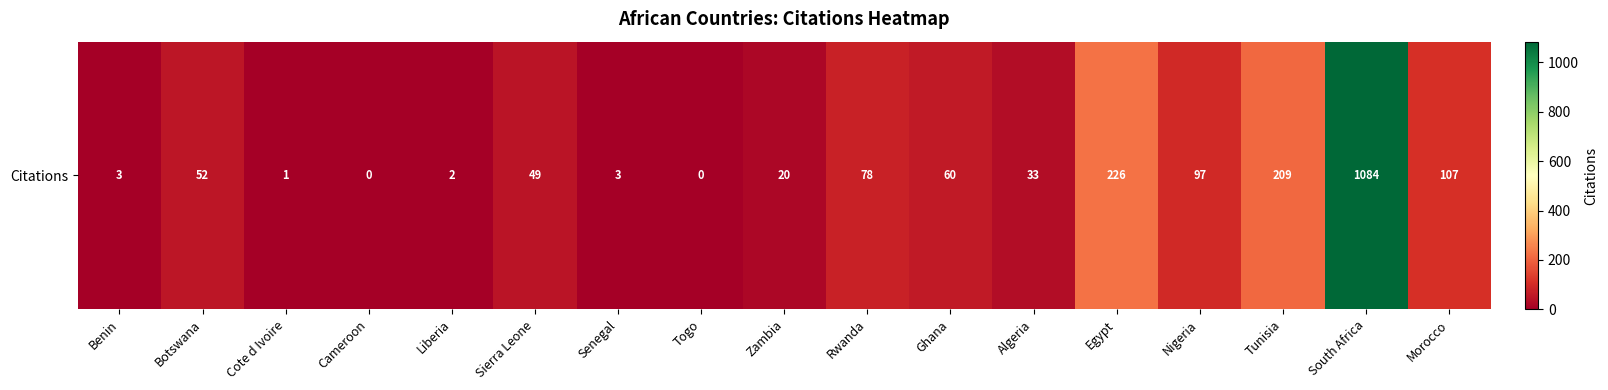

Reading left to right, what are all the values shown in this chart?

3	52	1	0	2	49	3	0	20	78	60	33	226	97	209	1084	107